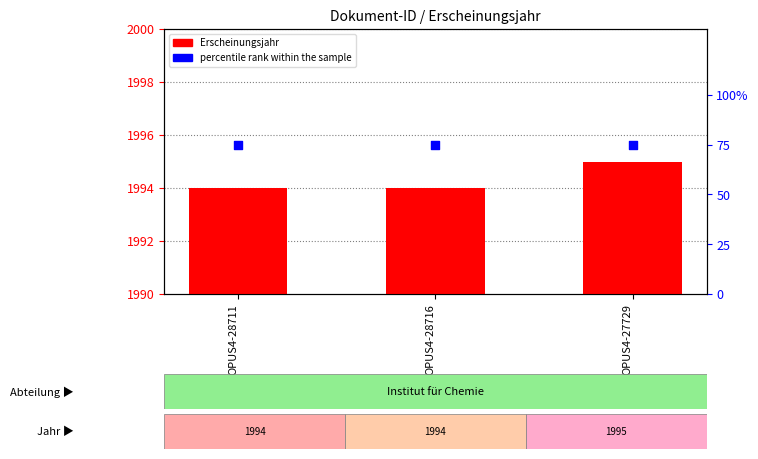

At which category is the sum across all series the highest?

OPUS4-27729